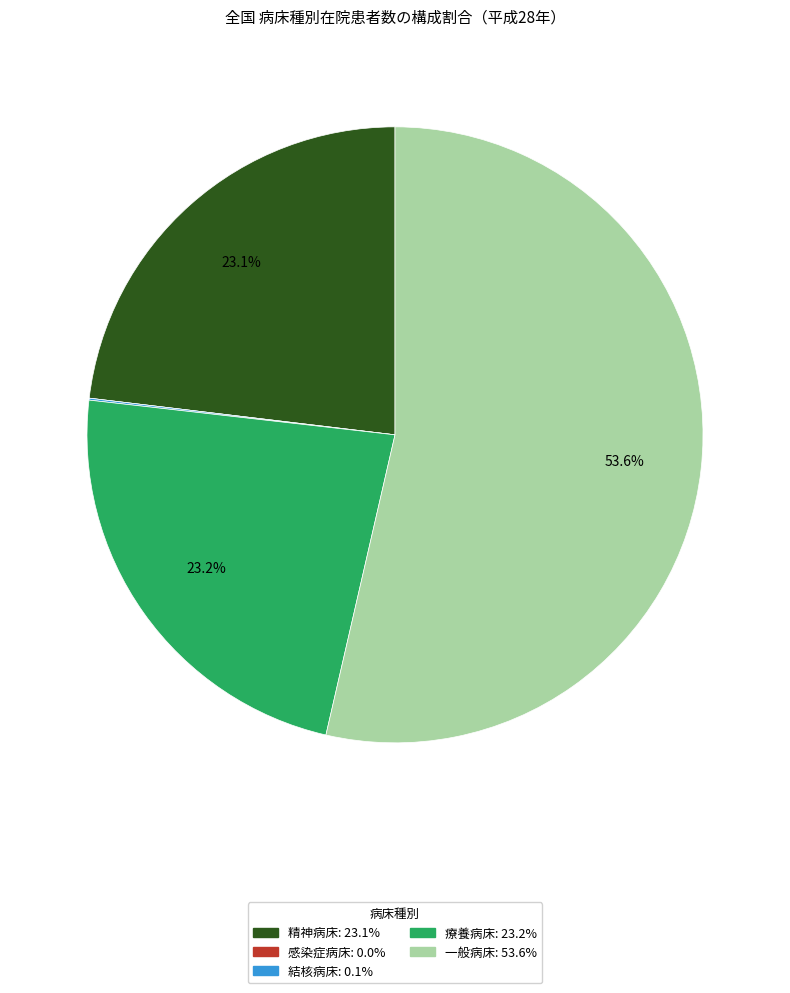

What percentage is NOT represented by 一般病床?

46.4%